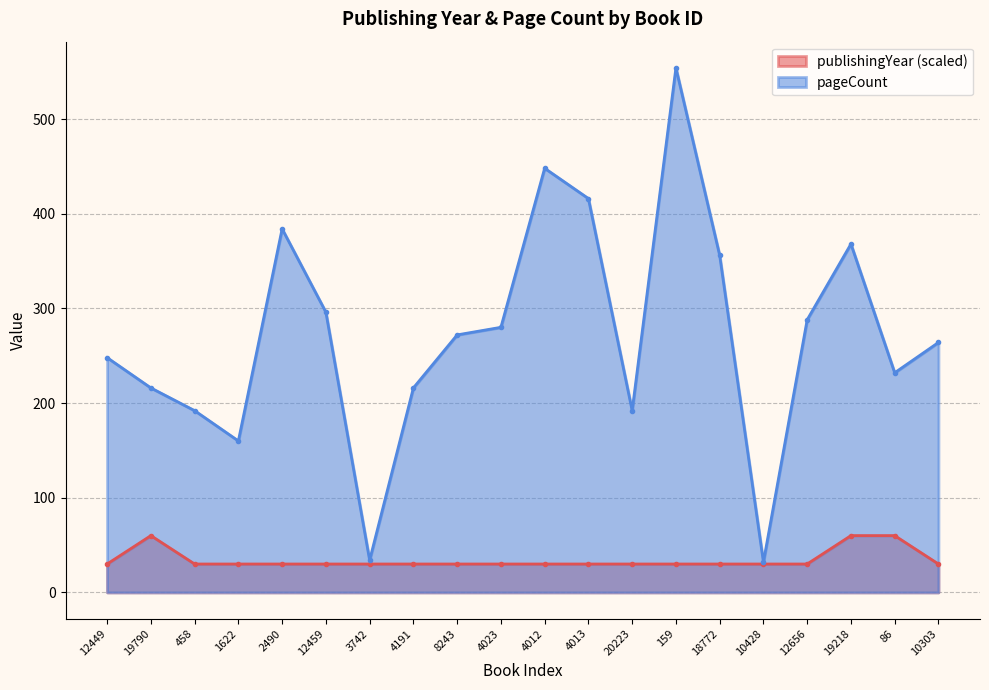

At which label does pageCount reach its peak?

159